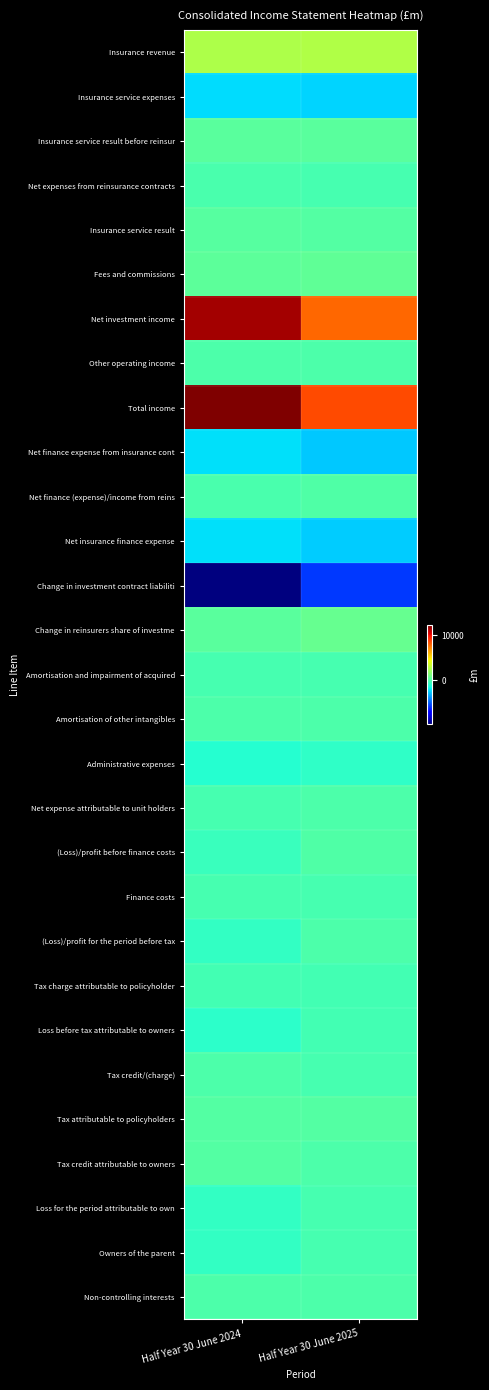

Which series has the largest total across all categories?

Total income